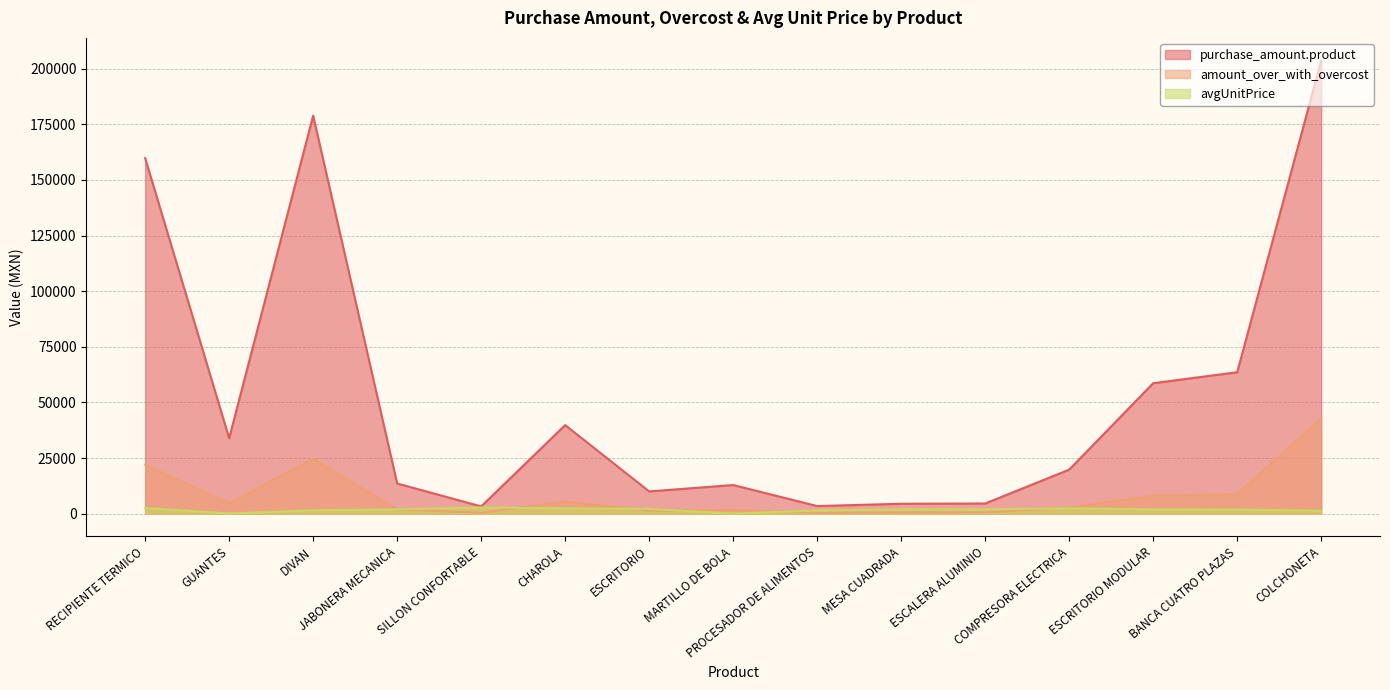

Which has a higher value, ESCALERA ALUMINIO or RECIPIENTE TERMICO?

RECIPIENTE TERMICO